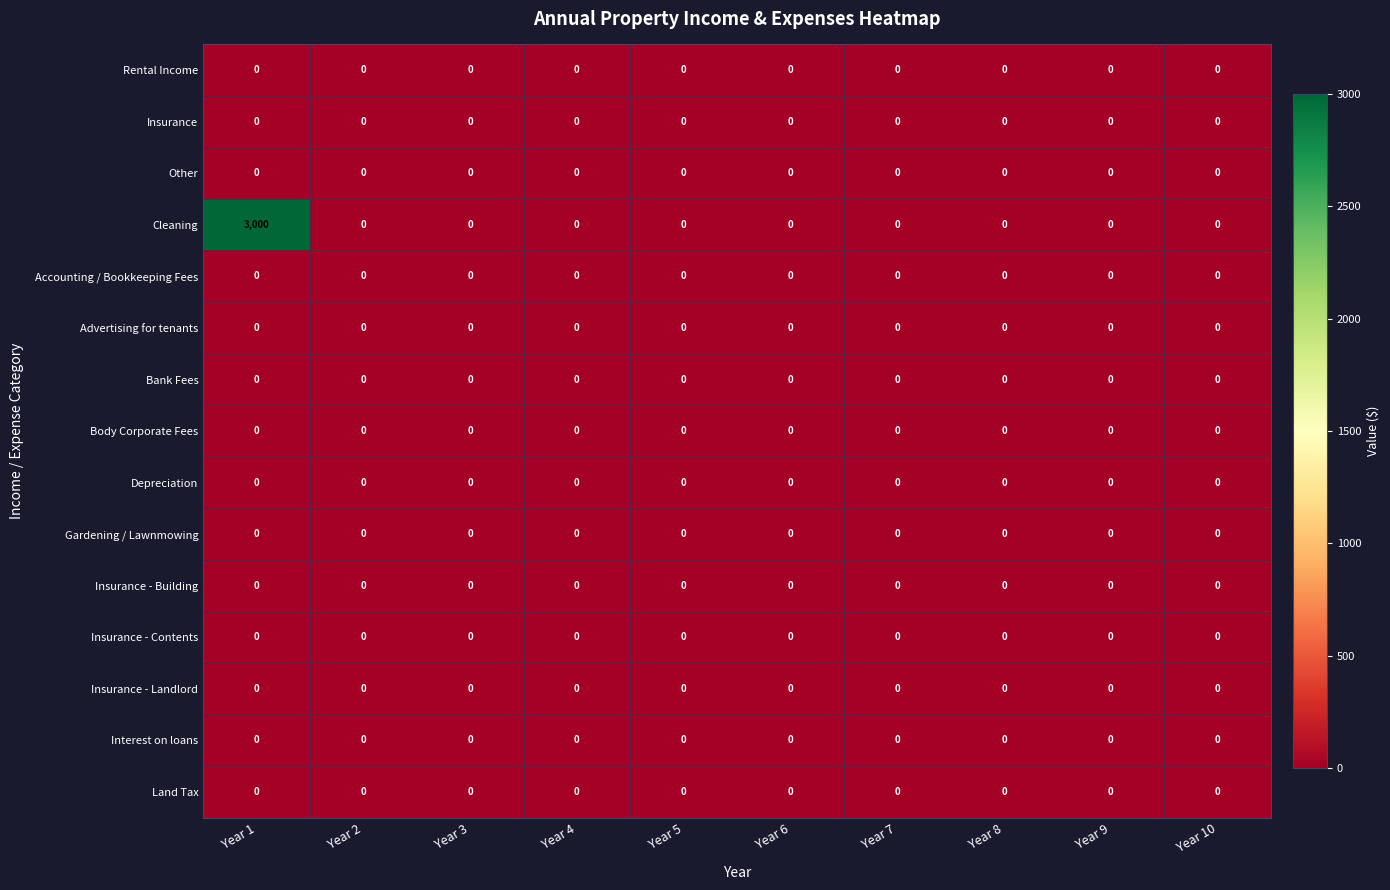

Which label corresponds to the largest value in the chart?

Year 1